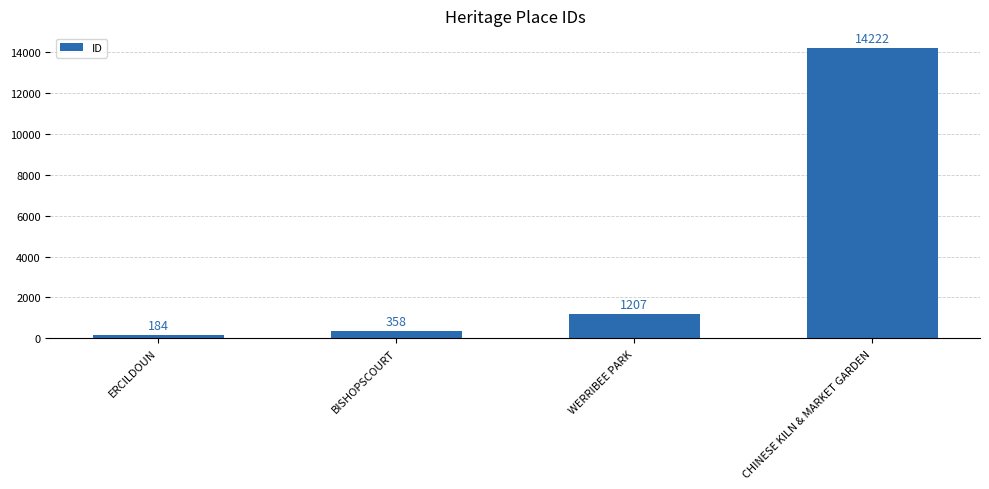

Rank the categories by value from lowest to highest.

ERCILDOUN, BISHOPSCOURT, WERRIBEE PARK, CHINESE KILN & MARKET GARDEN